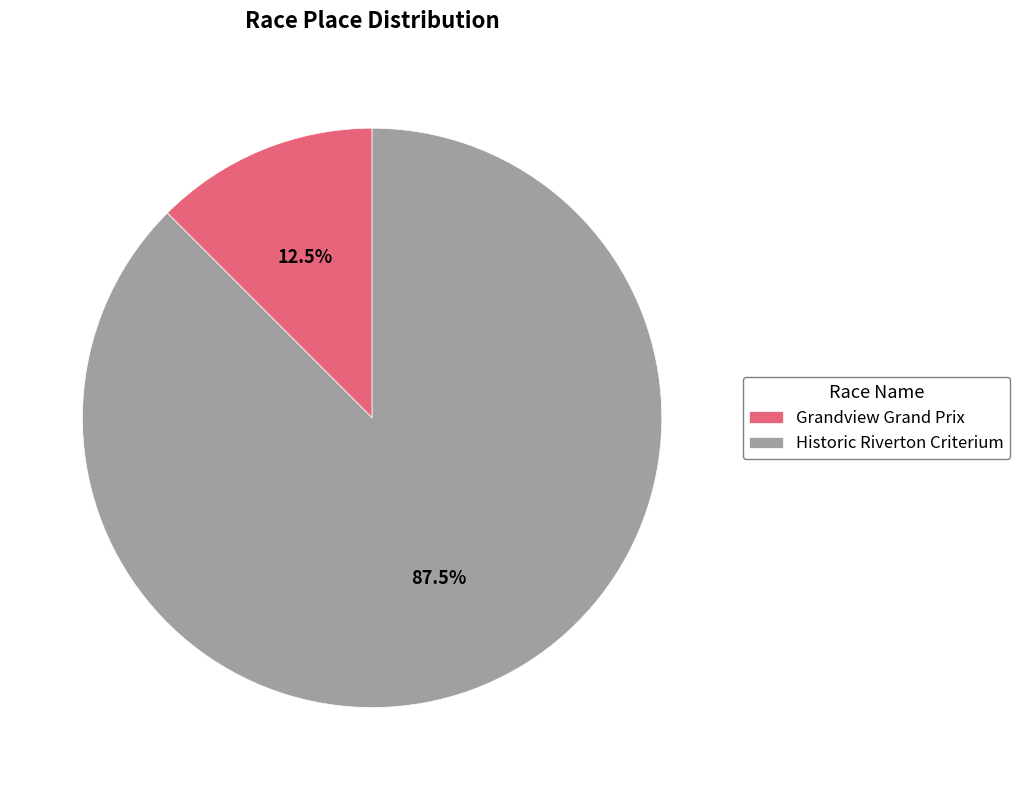

Rank the categories by value from highest to lowest.

Historic Riverton Criterium, Grandview Grand Prix